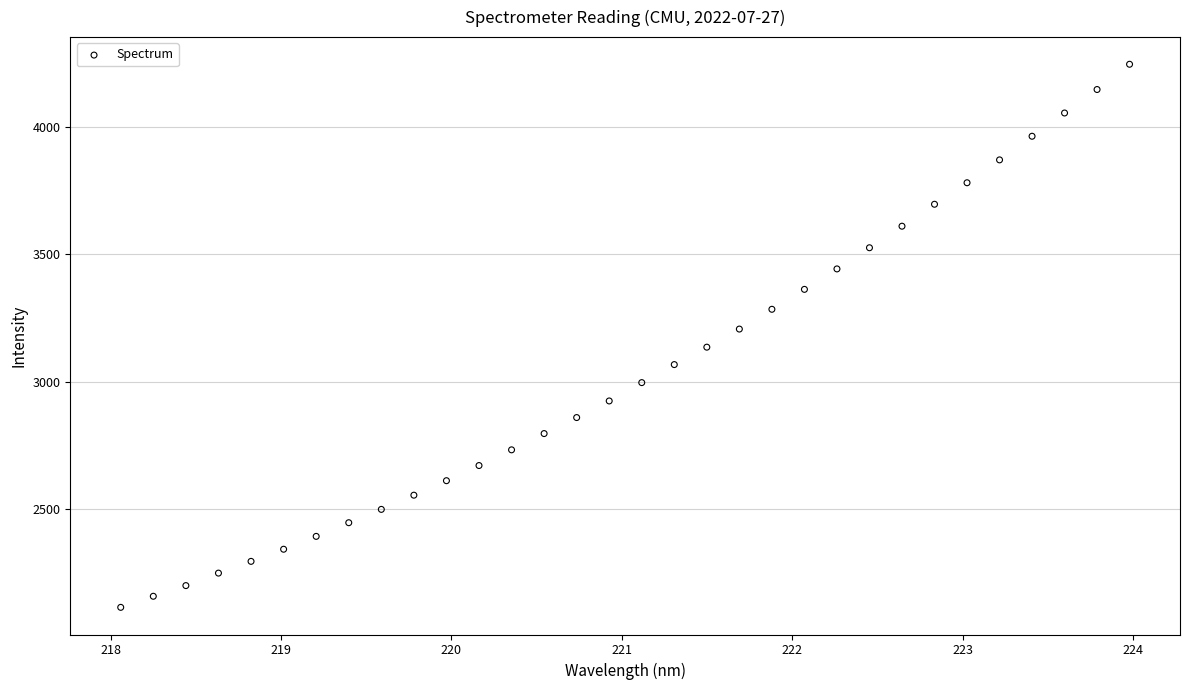

What is the range of X values (max minus min)?

5.9